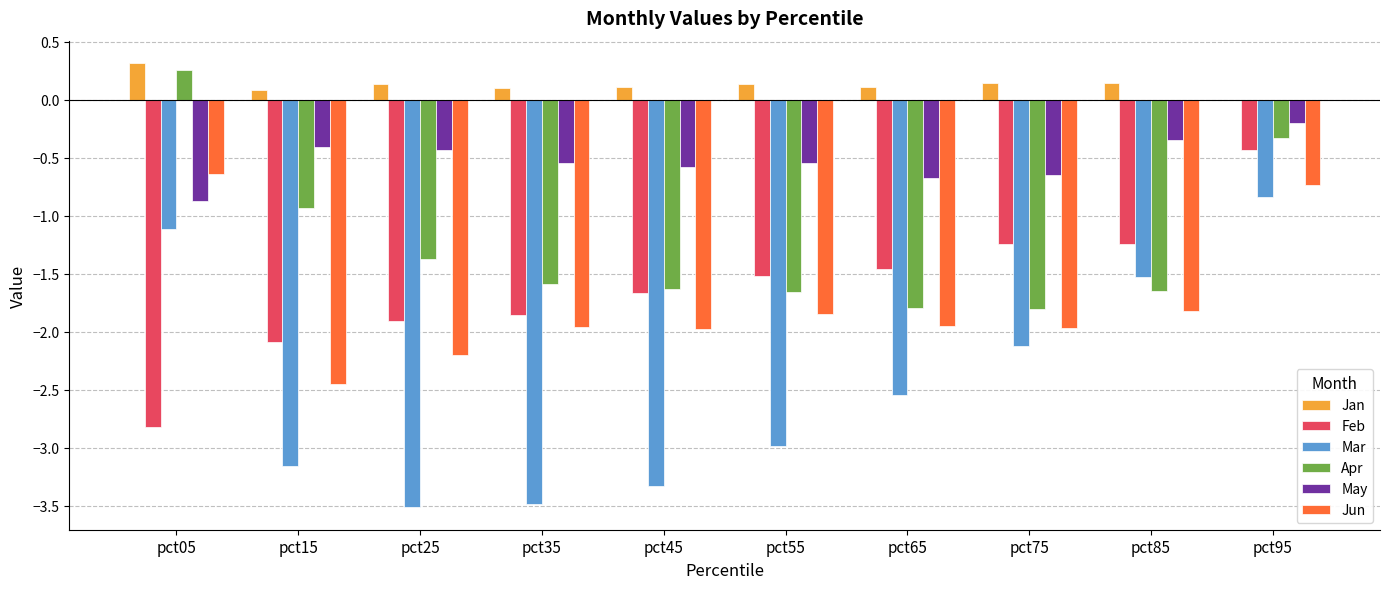

Which label corresponds to the largest value in the chart?

pct05